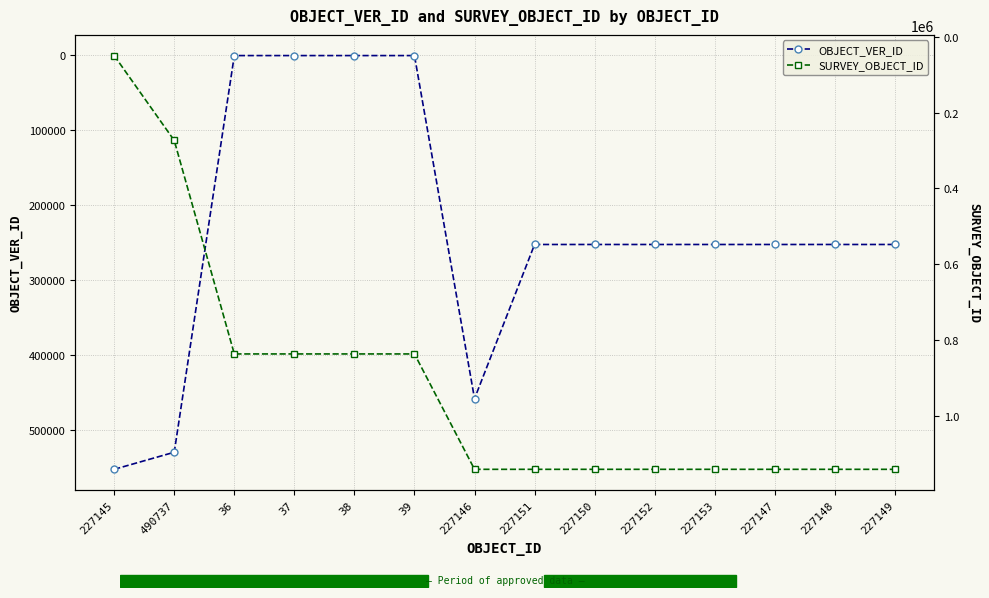

The value of OBJECT_VER_ID at 227149 is 252520. True or false?

True